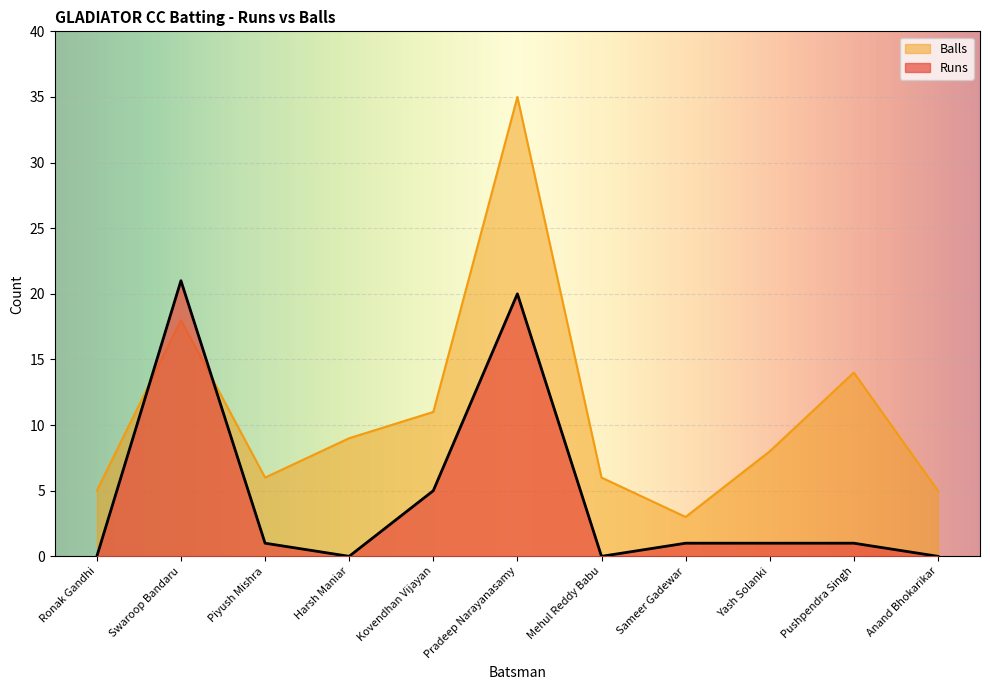

What is the difference between the highest and lowest values at Anand Bhokarikar?

5